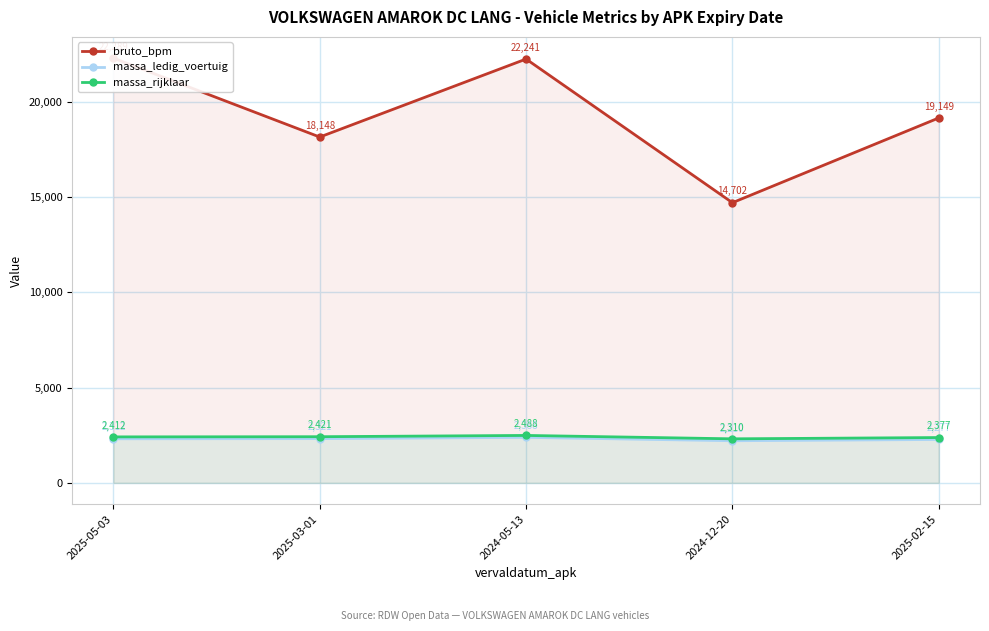

What is the difference between the bruto_bpm values at 2025-05-03 and 2024-05-13?

48